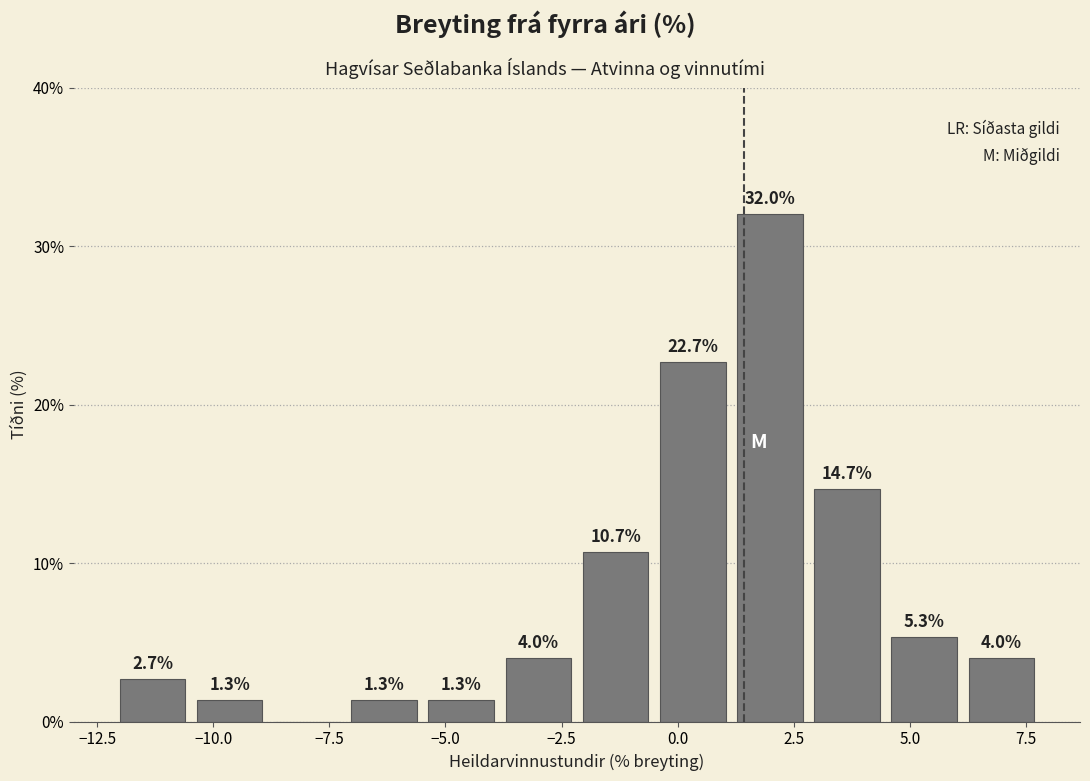

Around what value on the x-axis is the tallest bar? Give the approximate position of its centre, as read against the axis.

2.0